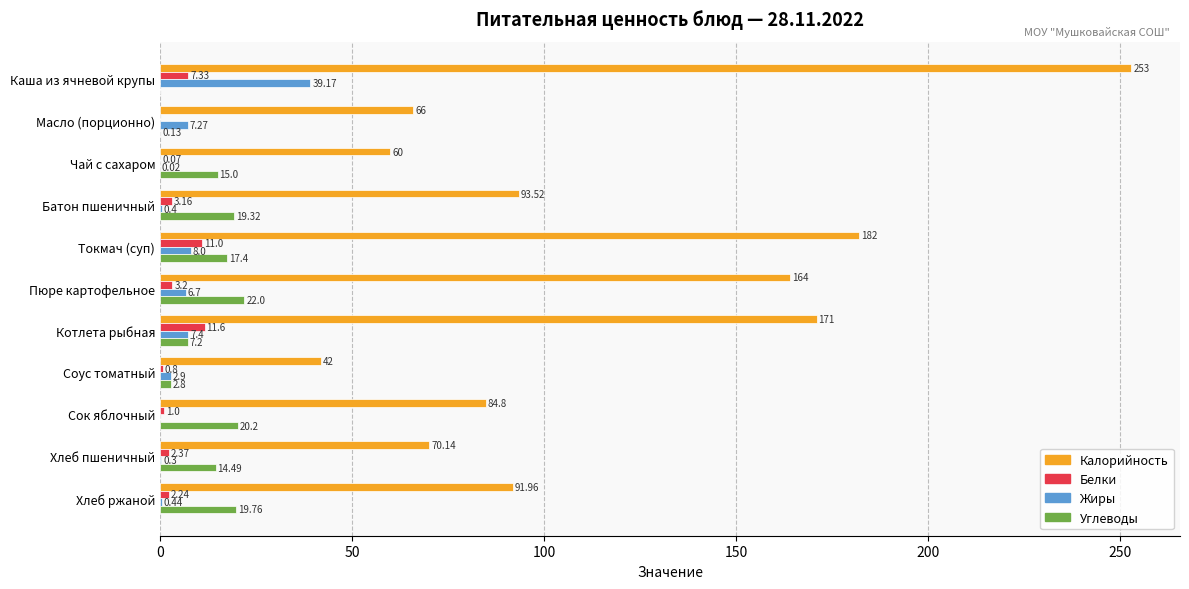

Is the value of Жиры at Токмач (суп) greater than the value of Углеводы at Соус томатный?

Yes